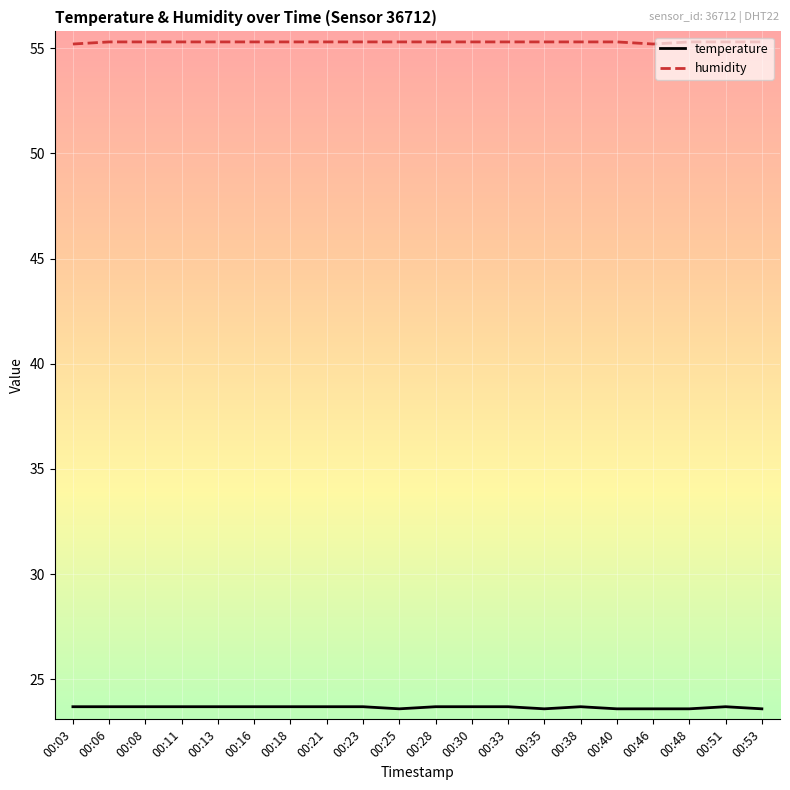

What is the total value across all series at 00:18?

79.0